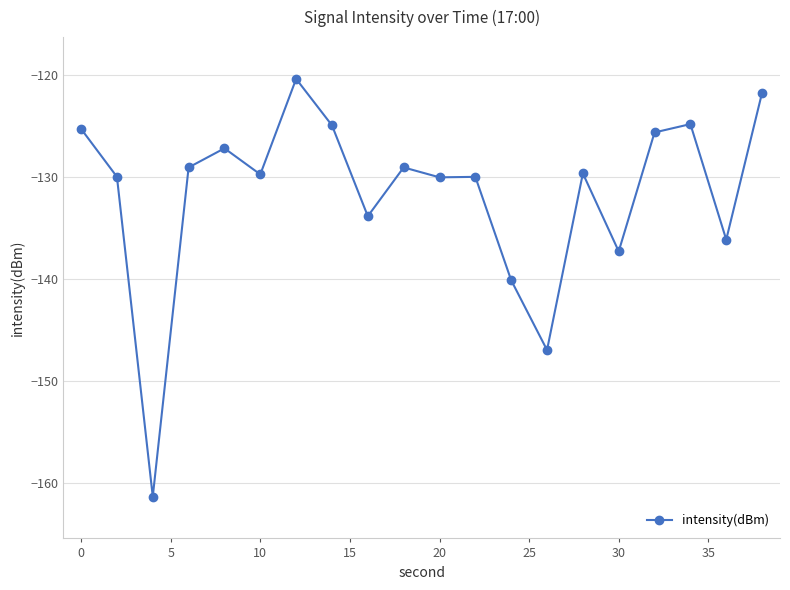

What is the maximum value shown in the chart?

-120.4